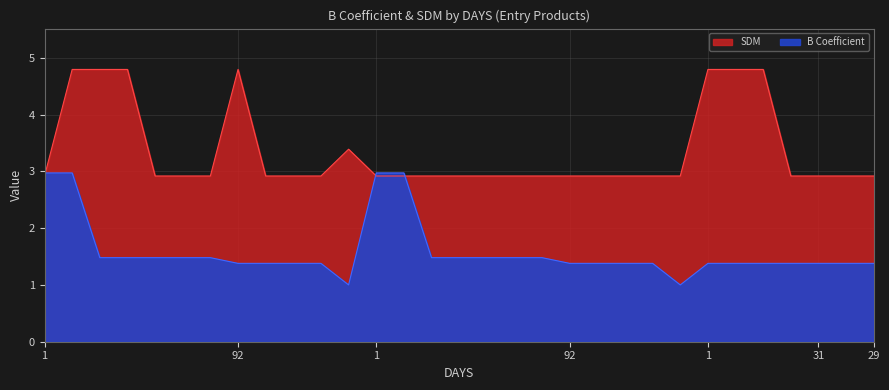

Which series changed the most between 91 and 91?

B Coefficient